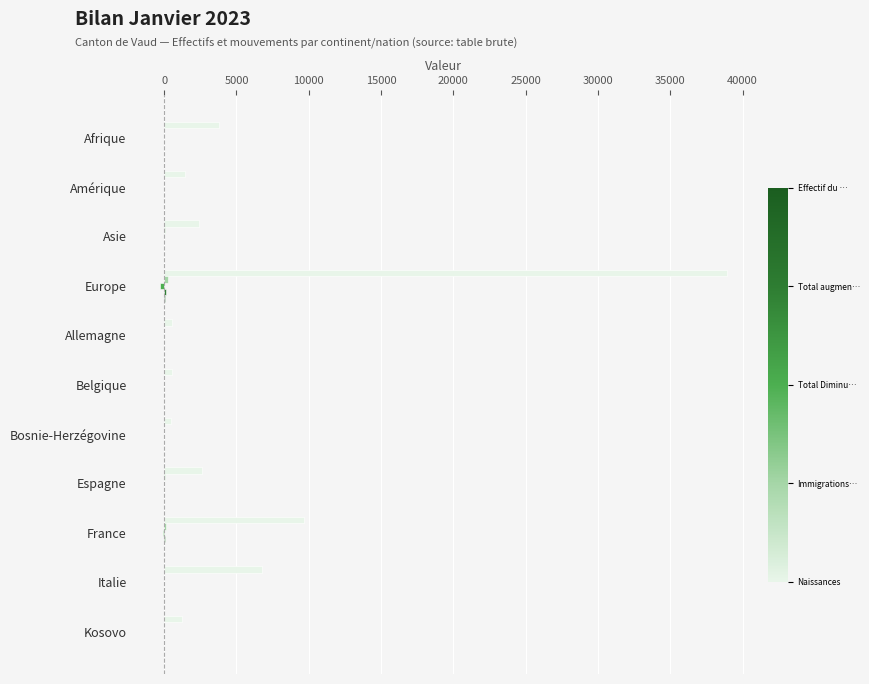

What is the greatest value displayed?

38904